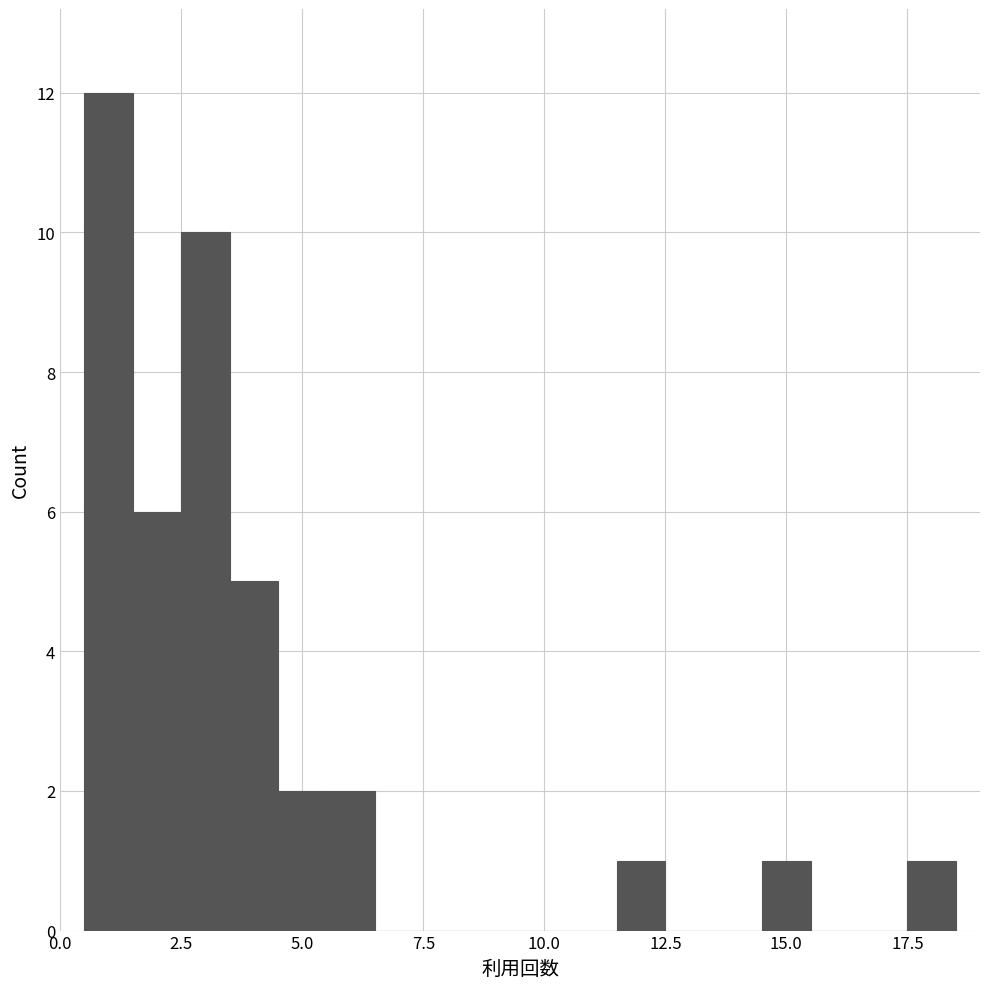

Around what value on the x-axis is the tallest bar? Give the approximate position of its centre, as read against the axis.

1.0